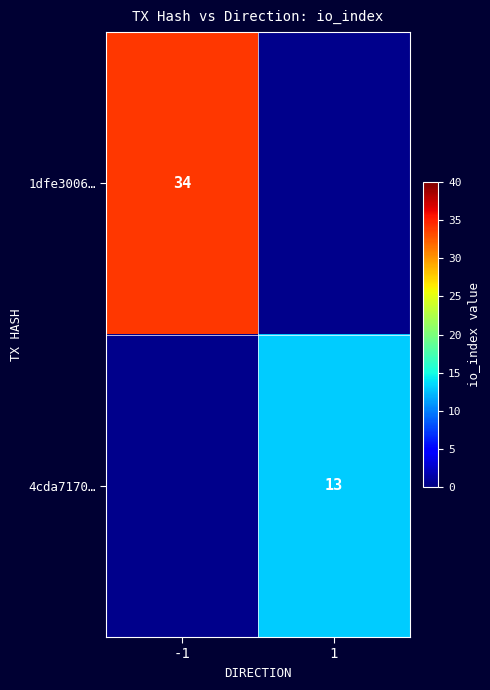

What is the greatest value displayed?

34.0